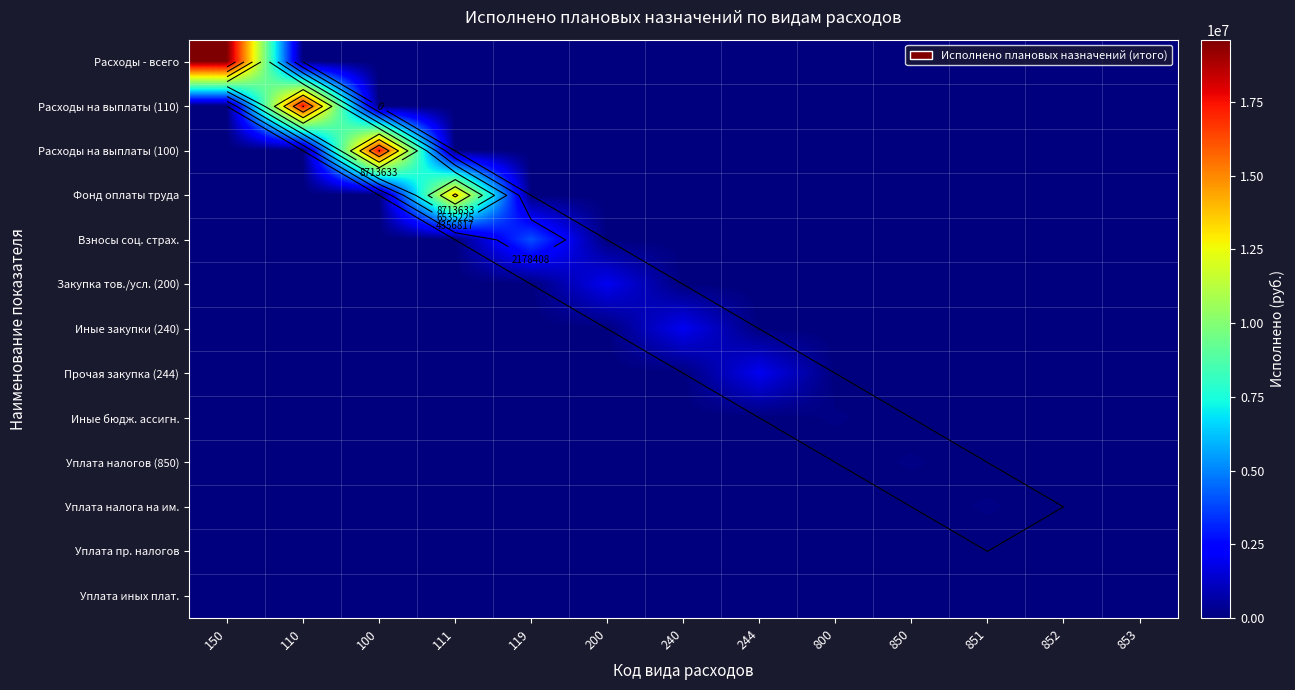

Which series changed the most between 119 and 240?

Взносы соц. страх.